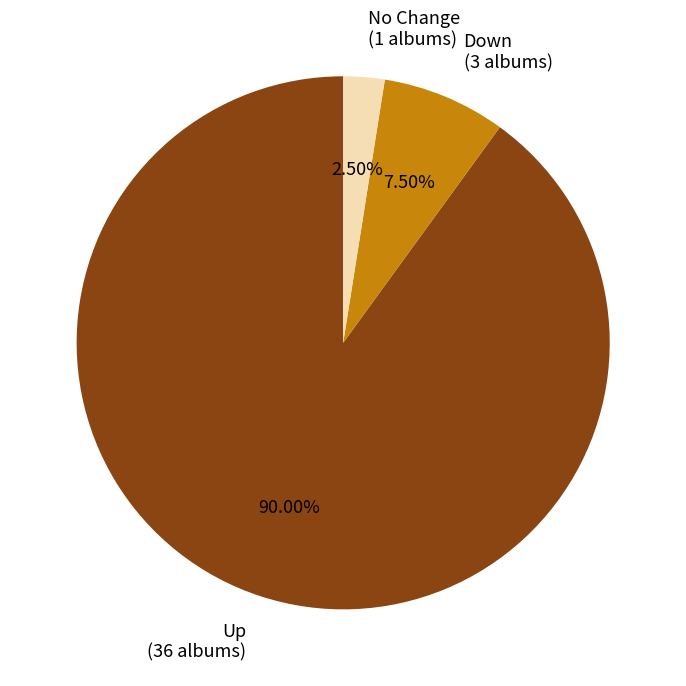

How many slices are in this pie chart?

3